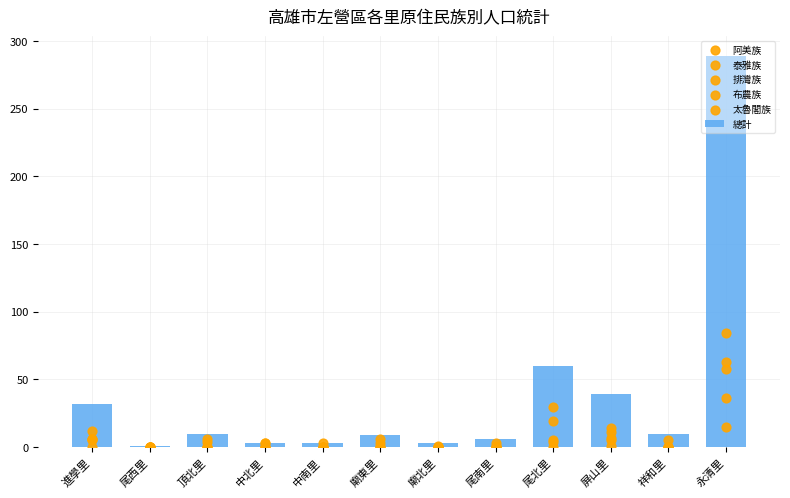

What is the total value across all series at 尾北里?

118